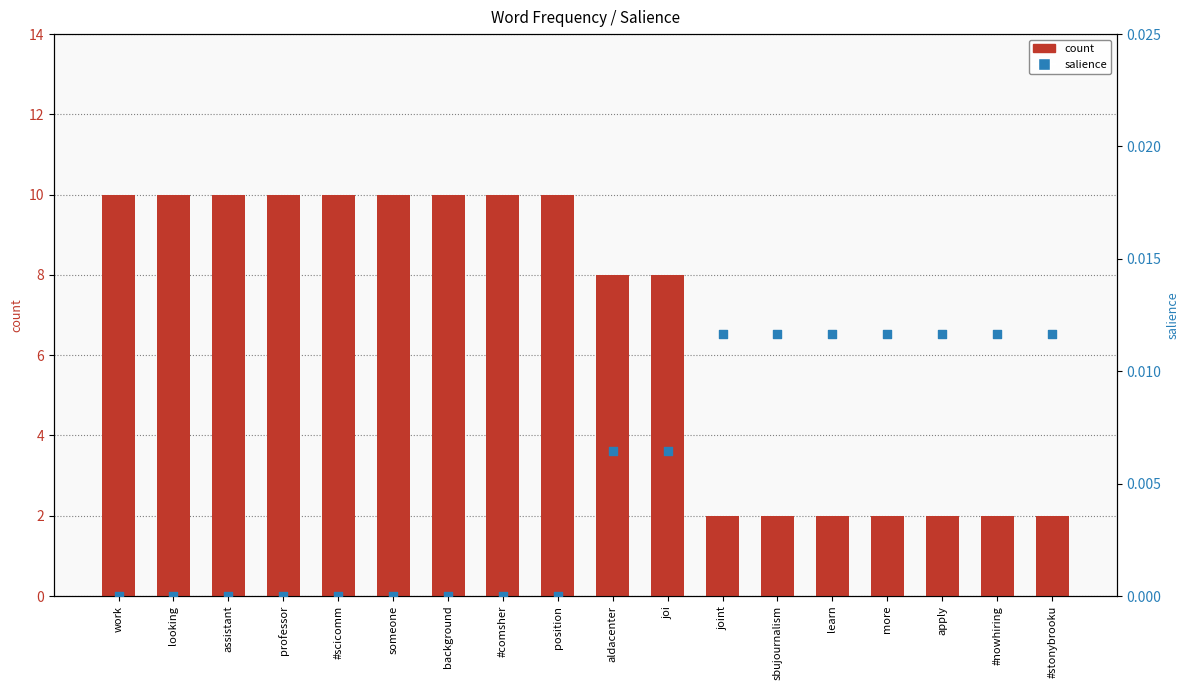

What is the total value across all series at professor?

10.0